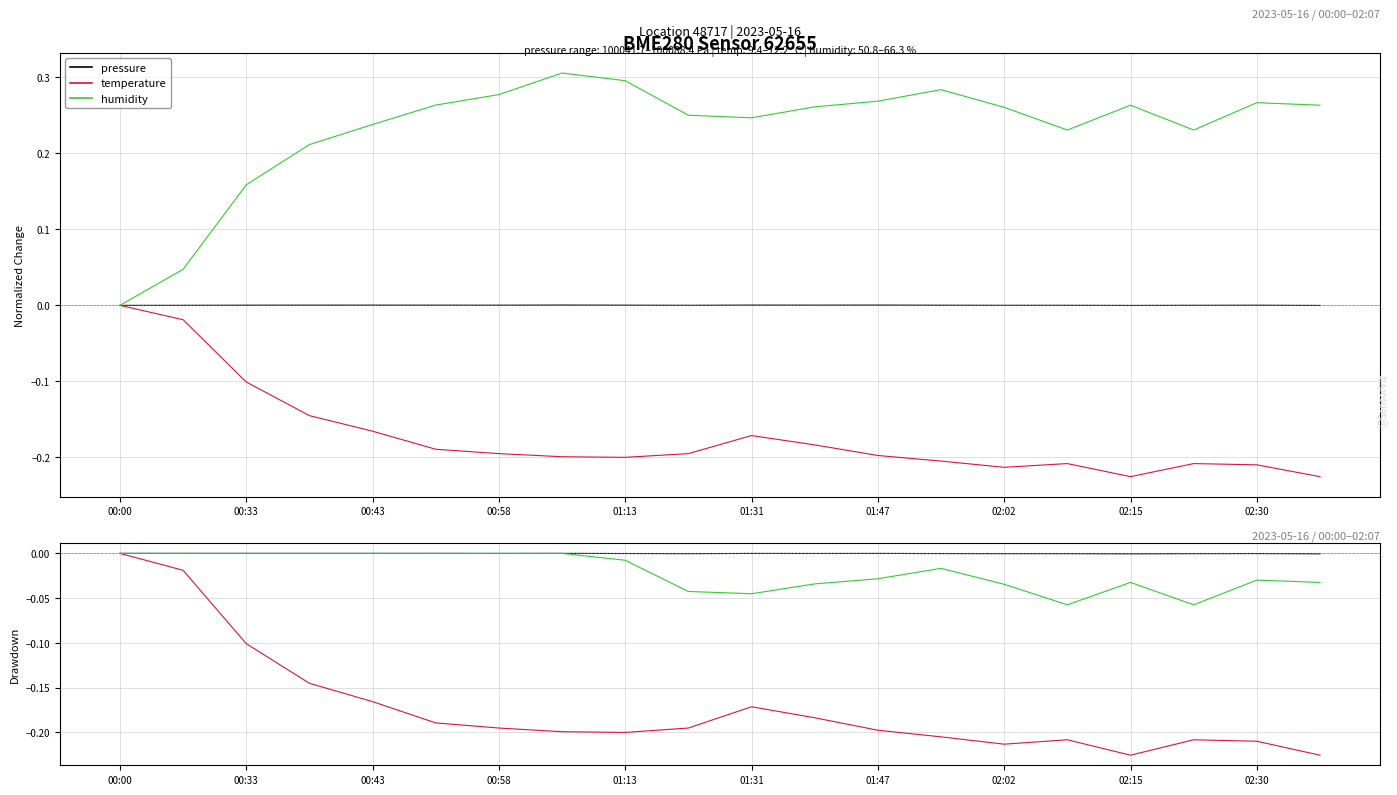

How many lines are shown in the chart?

3